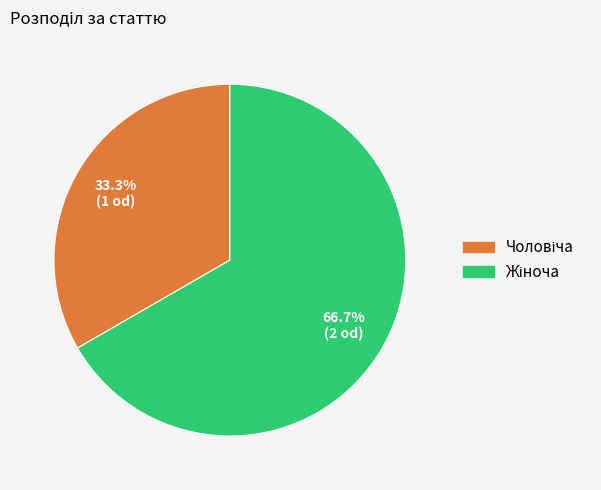

Is there a majority slice in this chart?

Yes